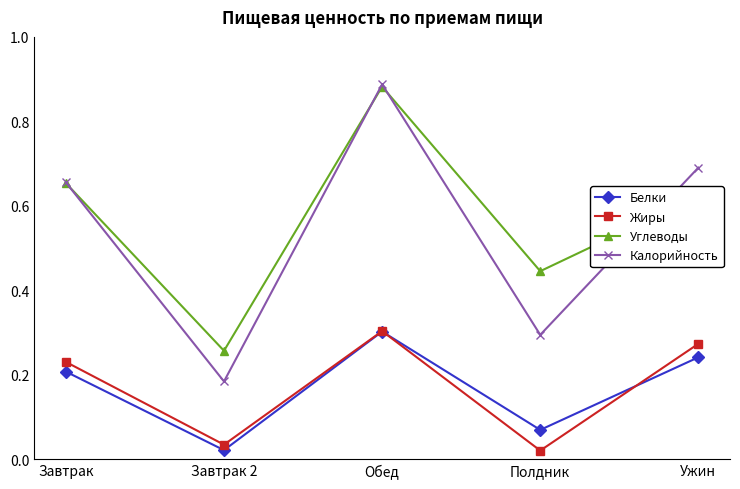

Which series has the largest total across all categories?

Углеводы